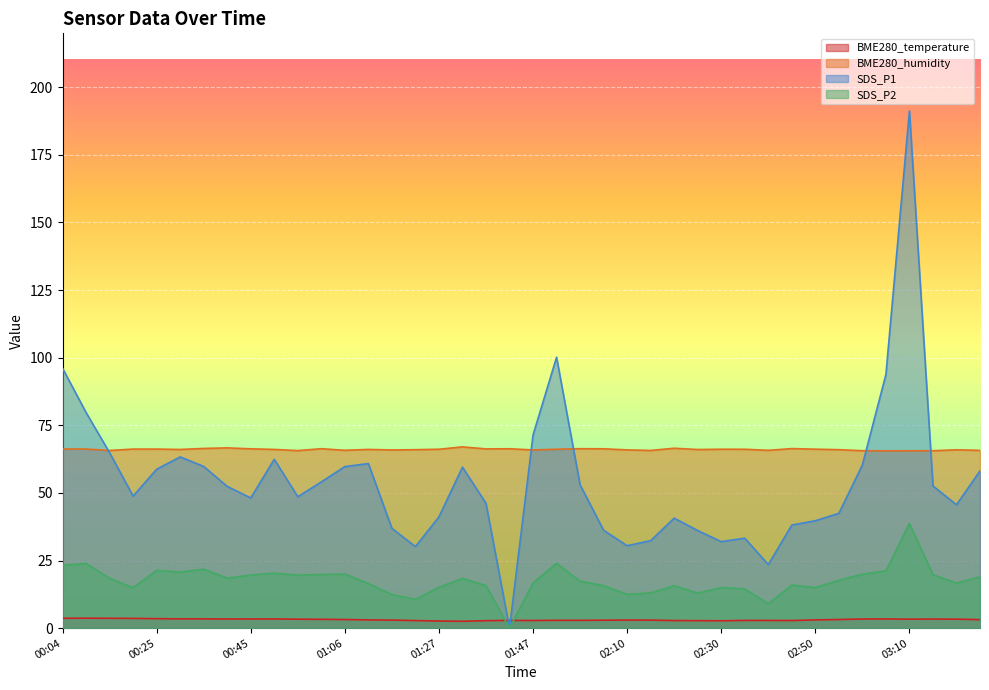

List the series in order of their overall mean, lowest first.

BME280_temperature, SDS_P2, SDS_P1, BME280_humidity